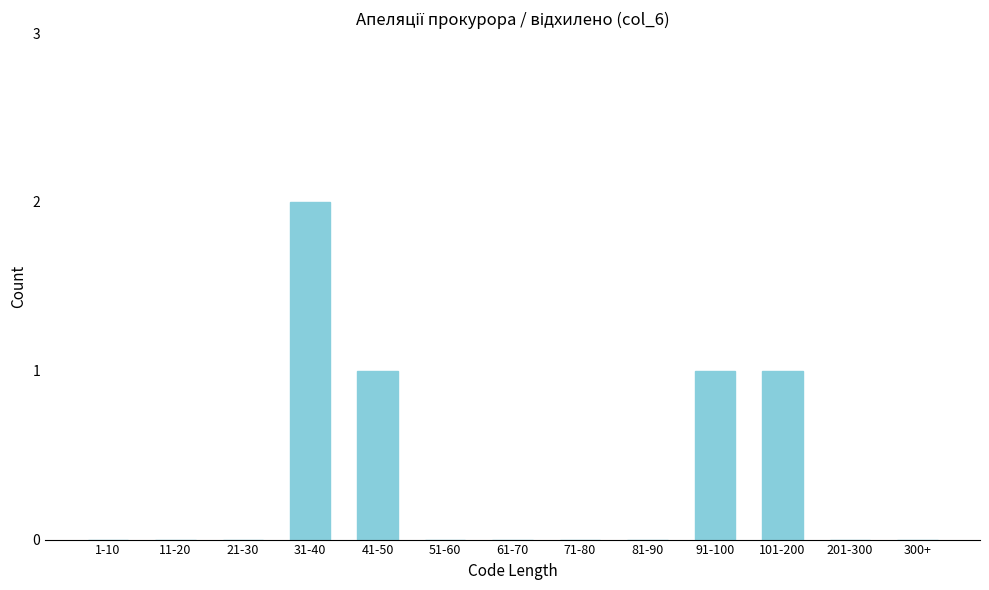

Reading right to left, transcribe all the data shown in this chart.

300+=0	201-300=0	101-200=1	91-100=1	81-90=0	71-80=0	61-70=0	51-60=0	41-50=1	31-40=2	21-30=0	11-20=0	1-10=0